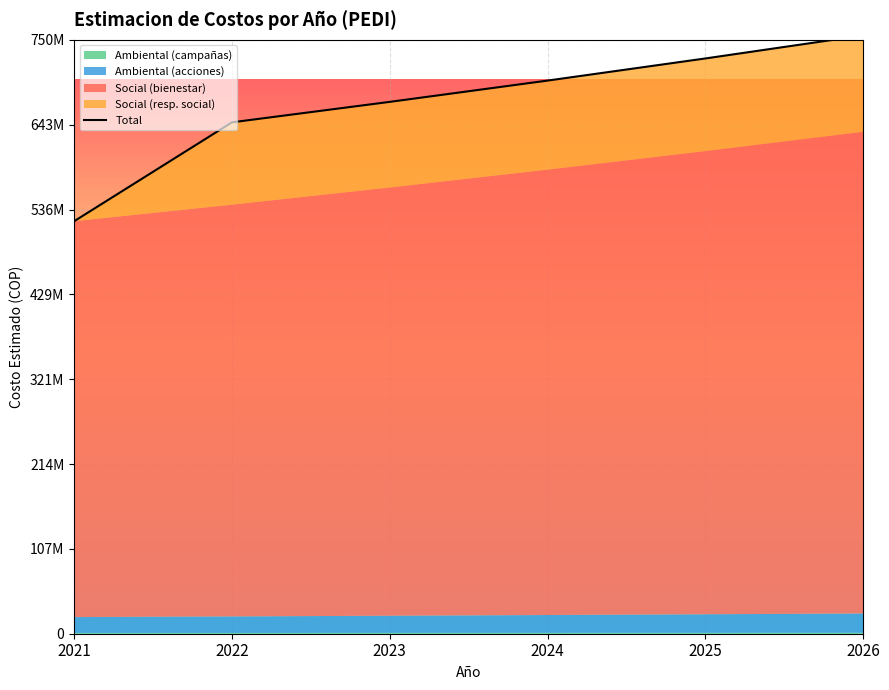

Reading right to left, list all the values displayed in this chart.

2026=755541452.4	2025=726482165.8	2024=698540544.0	2023=671673600.0	2022=645840000.0	2021=521000000.0